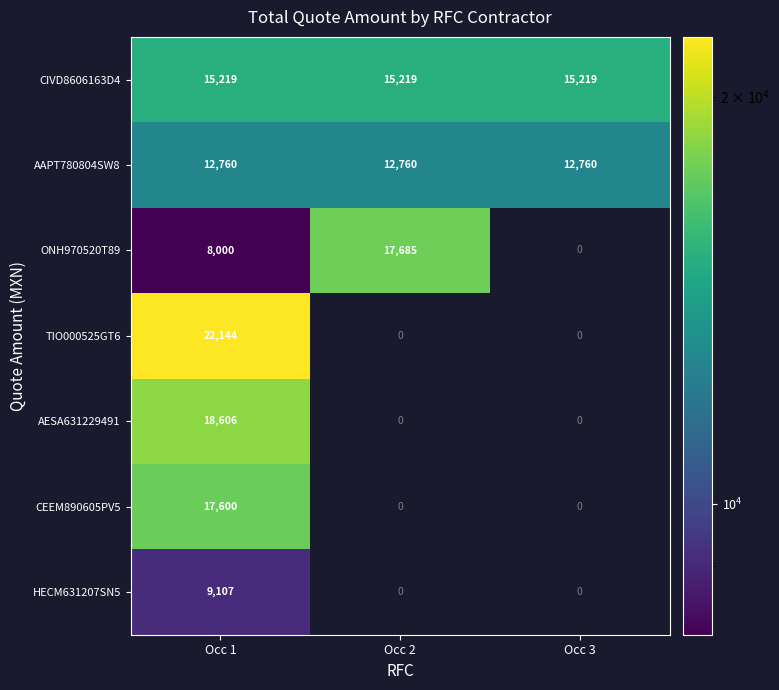

Is the value of AAPT780804SW8 at Occ 3 greater than the value of AESA631229491 at Occ 3?

Yes